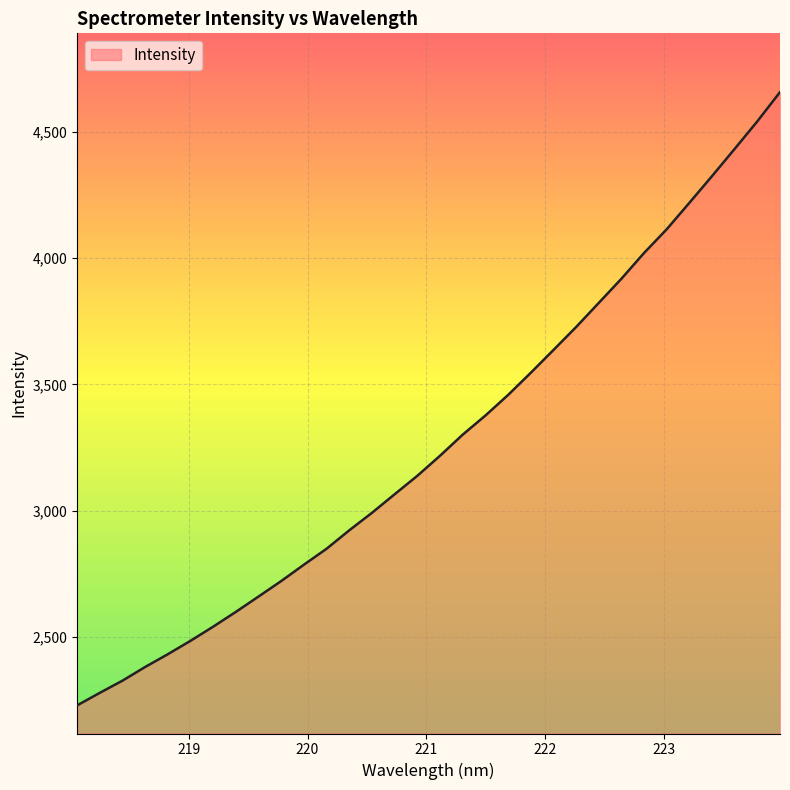

What is the difference between the maximum and minimum values?

2429.6